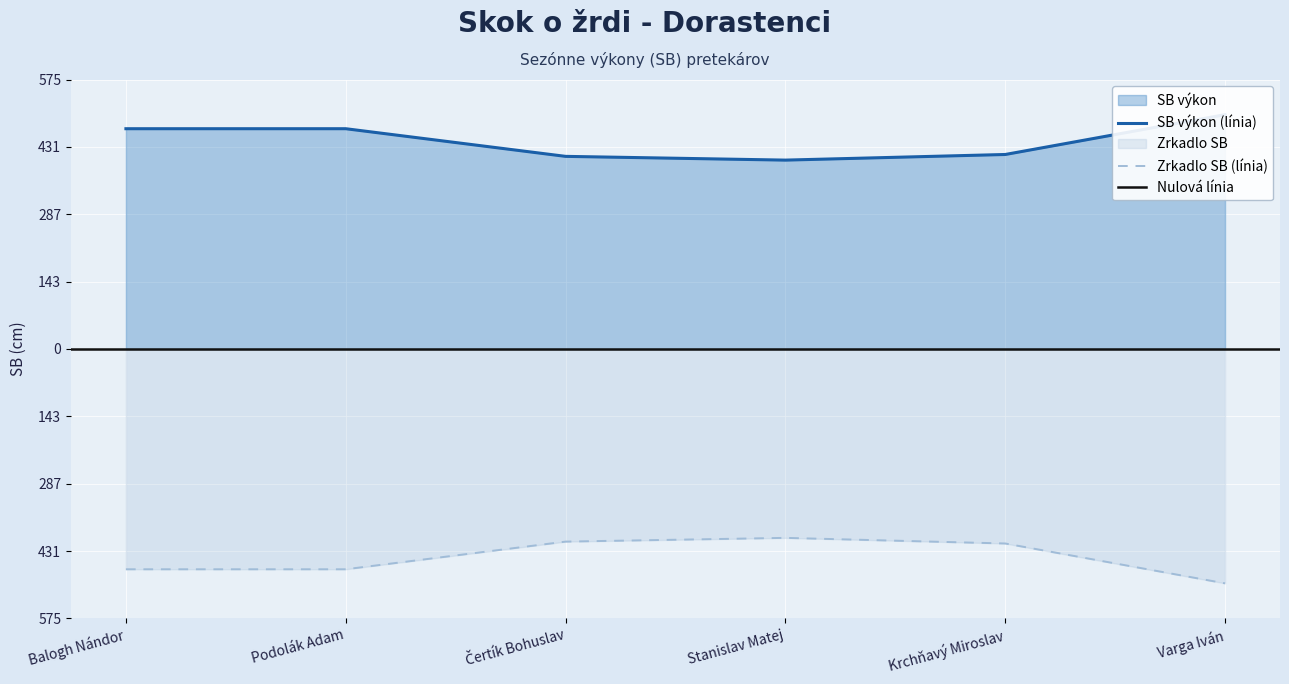

How many values exceed 470?

1